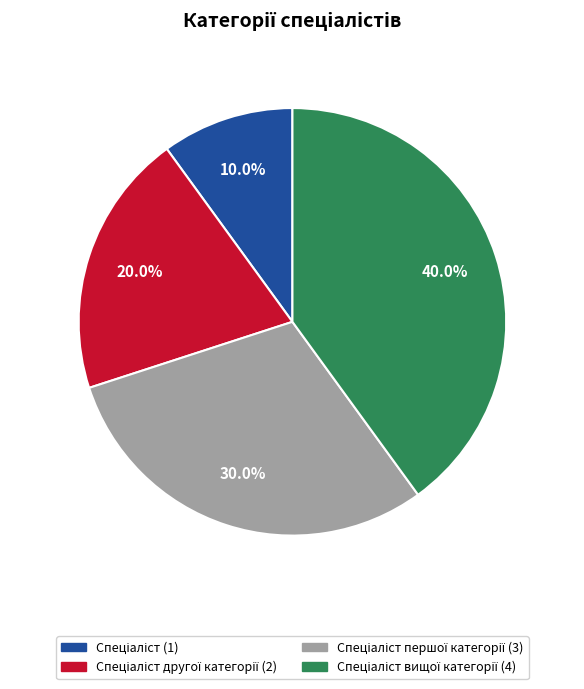

Is there any slice that represents more than half of the pie?

No